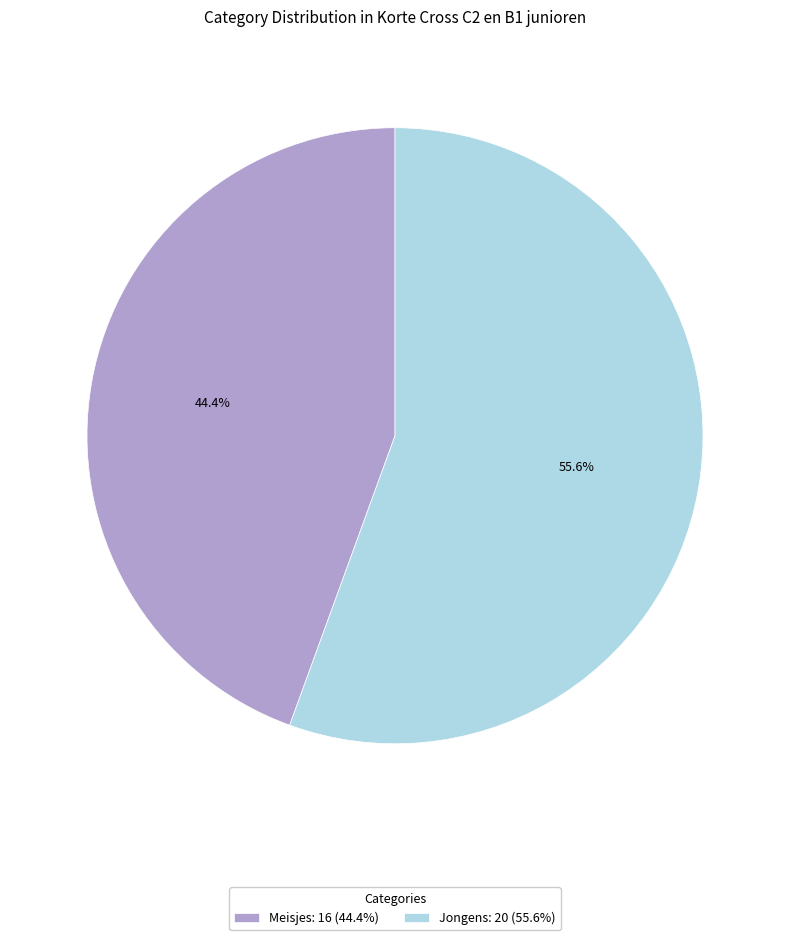

Do Meisjes and Jongens together represent more than half of the pie?

Yes